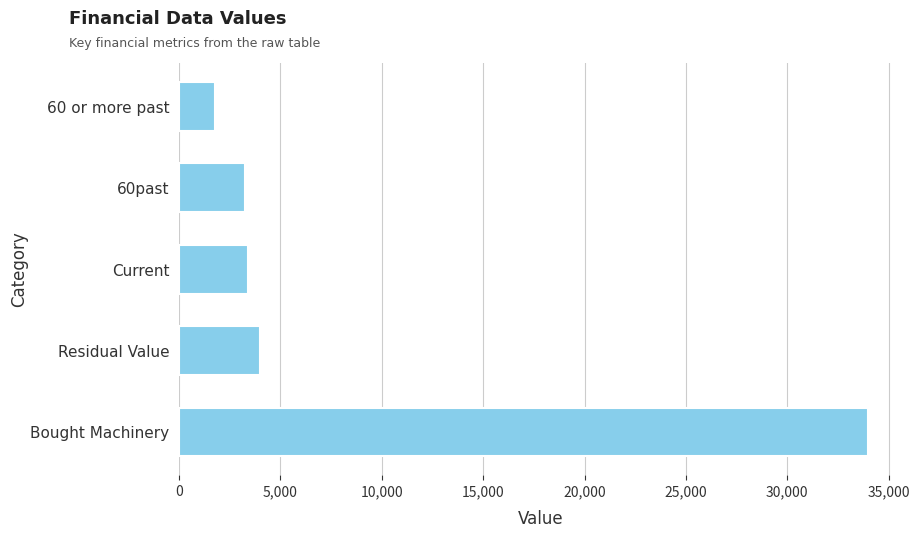

True or false: the data shows 7060 at Residual Value.

False